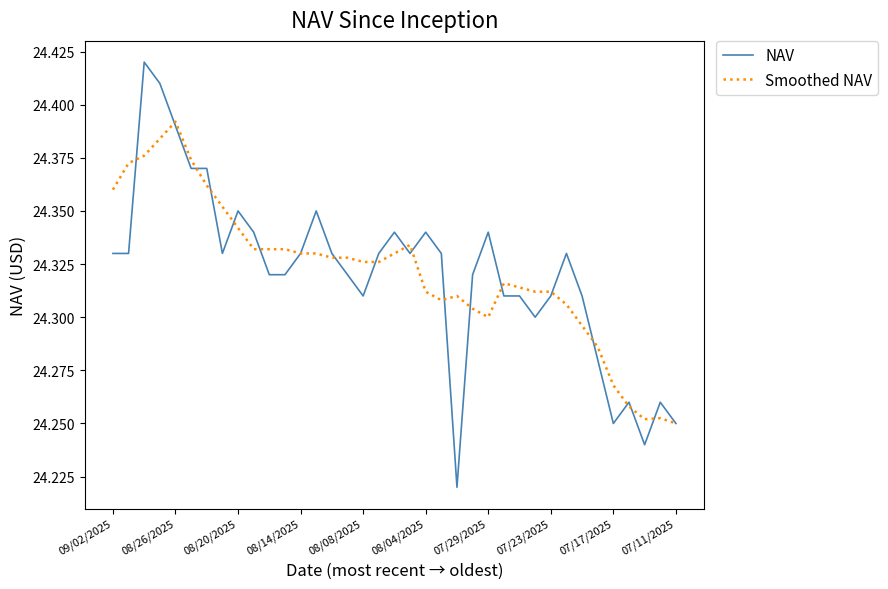

Rank the series by their maximum value, from lowest to highest.

Smoothed NAV, NAV